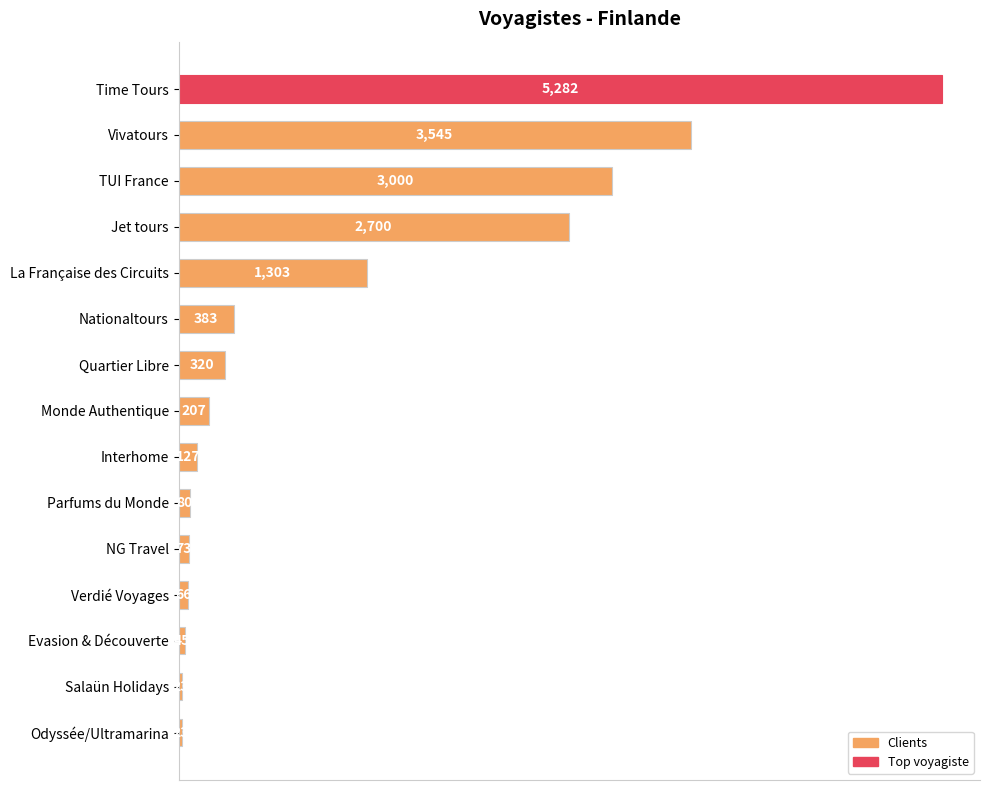

Reading bottom to top, extract all data points from this chart.

Odyssée/Ultramarina=23	Salaün Holidays=23	Evasion & Découverte=45	Verdié Voyages=66	NG Travel=73	Parfums du Monde=80	Interhome=127	Monde Authentique=207	Quartier Libre=320	Nationaltours=383	La Française des Circuits=1303	Jet tours=2700	TUI France=3000	Vivatours=3545	Time Tours=5282